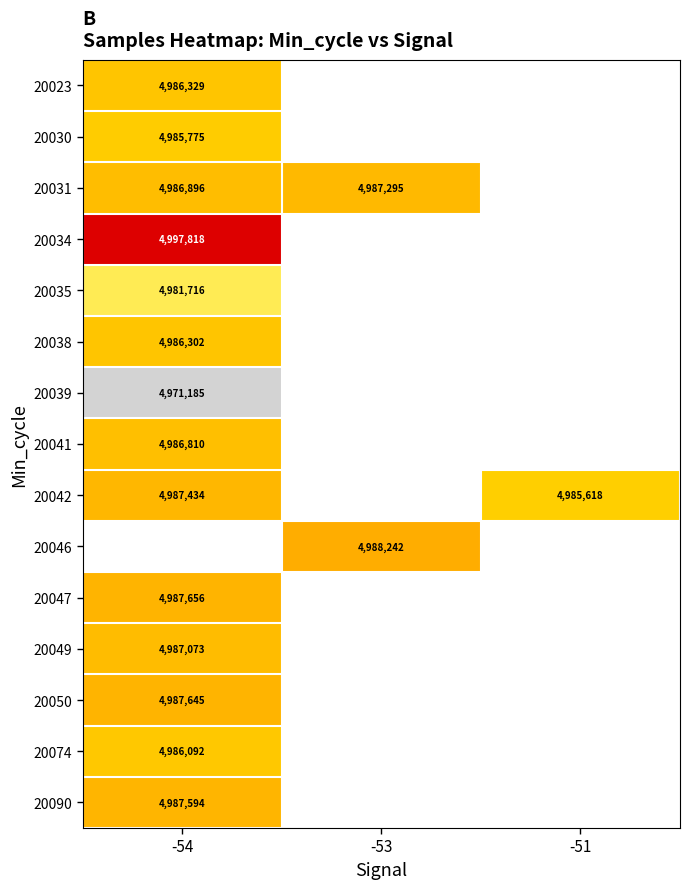

Is it true that 20041 equals 6995250.1 at -54?

False